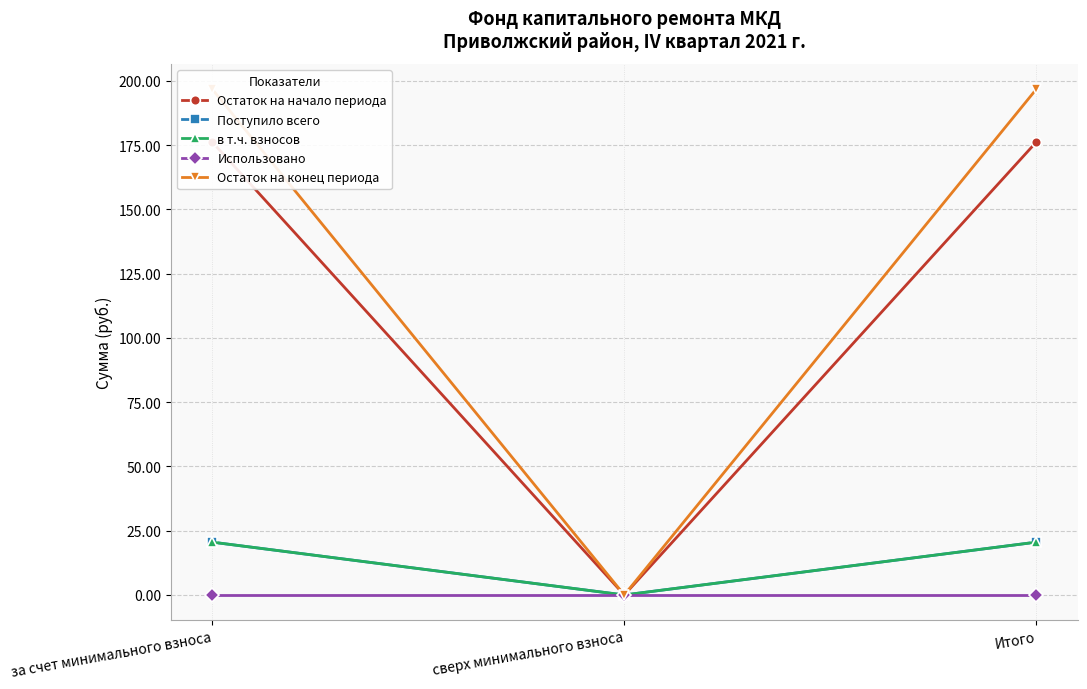

What is the value of the в т.ч. взносов point at the 1st from the left?

20.6